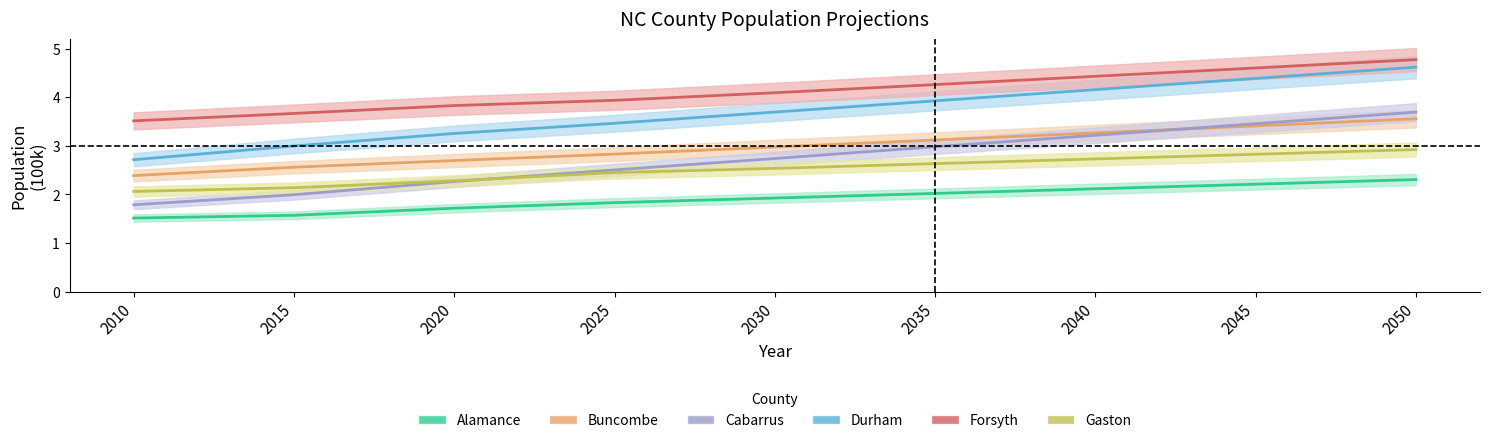

What is the highest value of the Durham series?

4.6